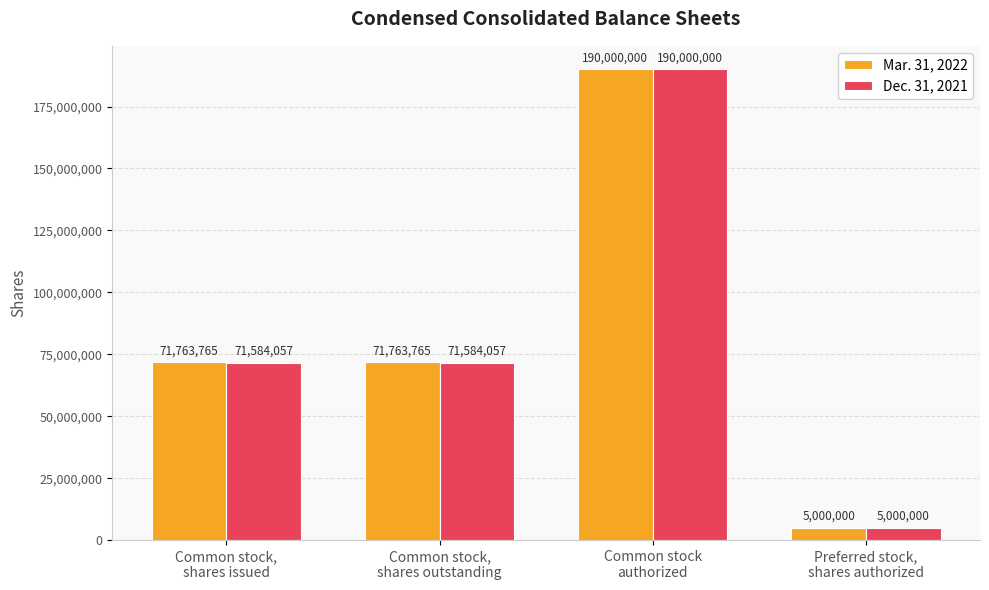

What is the label of the 4th bar from the right?

Common stock,
shares issued